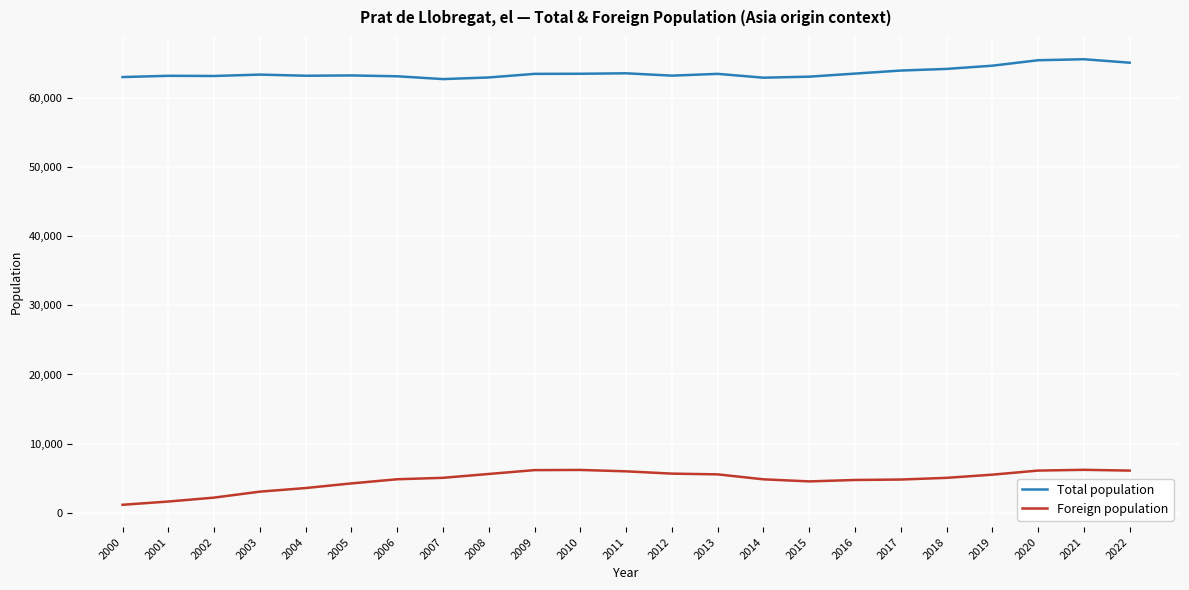

What is the difference between the Foreign population values at 2004 and 2022?

2521